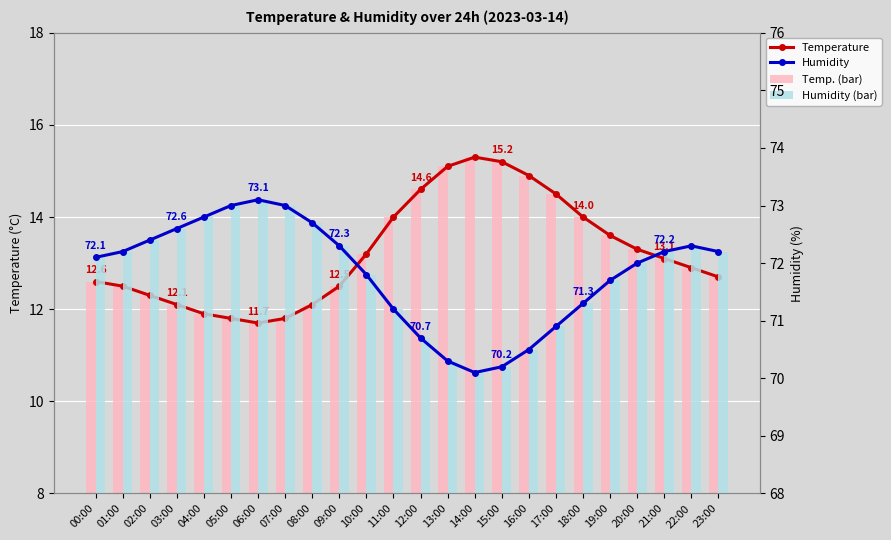

What is the sum of the Temperature bar values at 14:00 and 02:00?

27.6